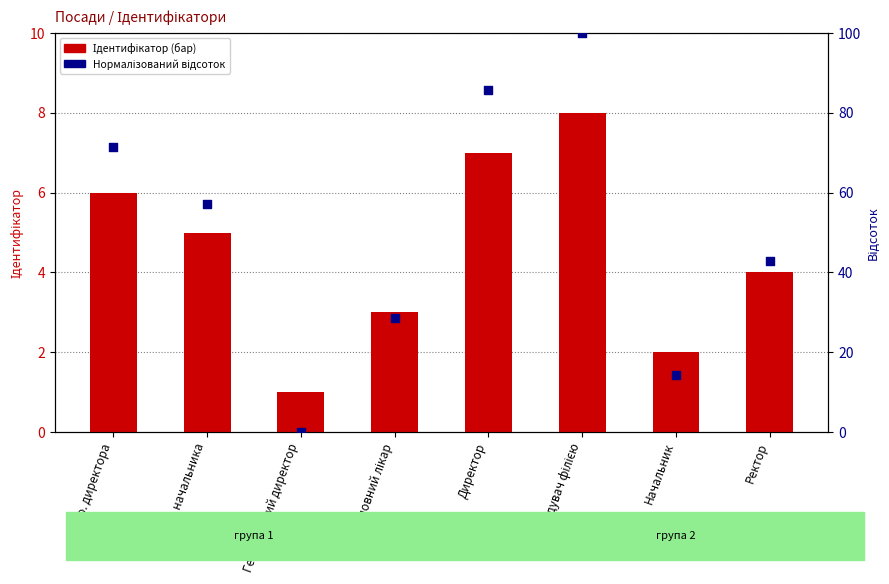

At how many categories does at least one series exceed 80?

2